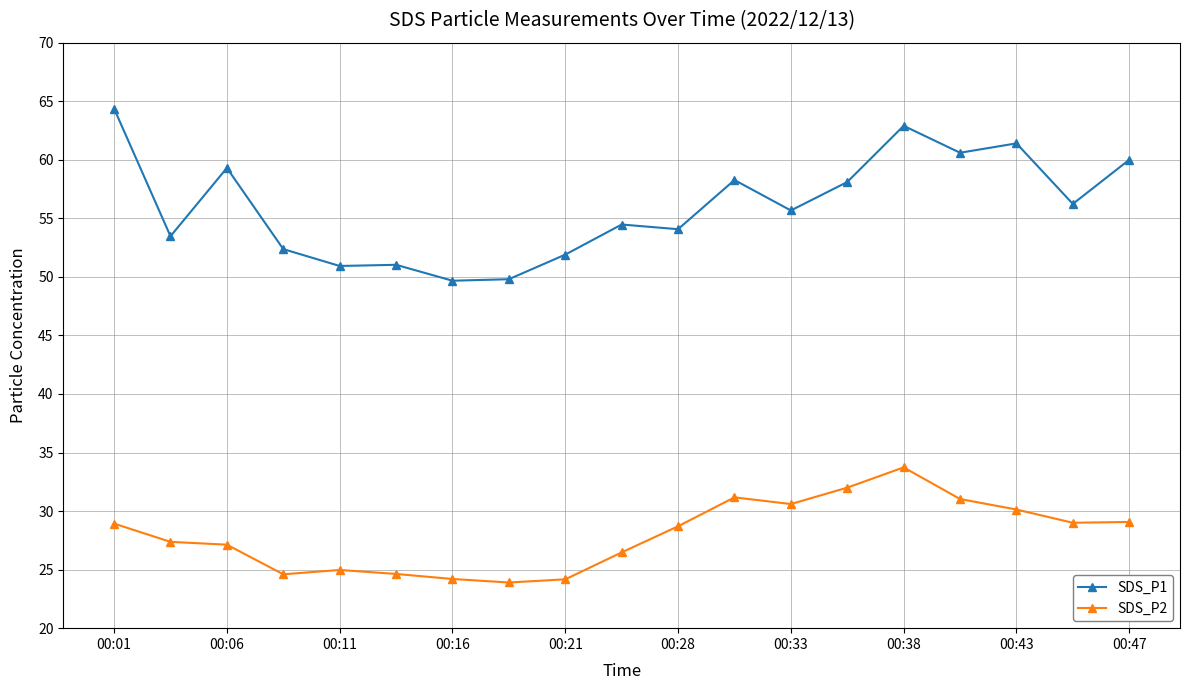

True or false: SDS_P2 and SDS_P1 cross at least once.

False